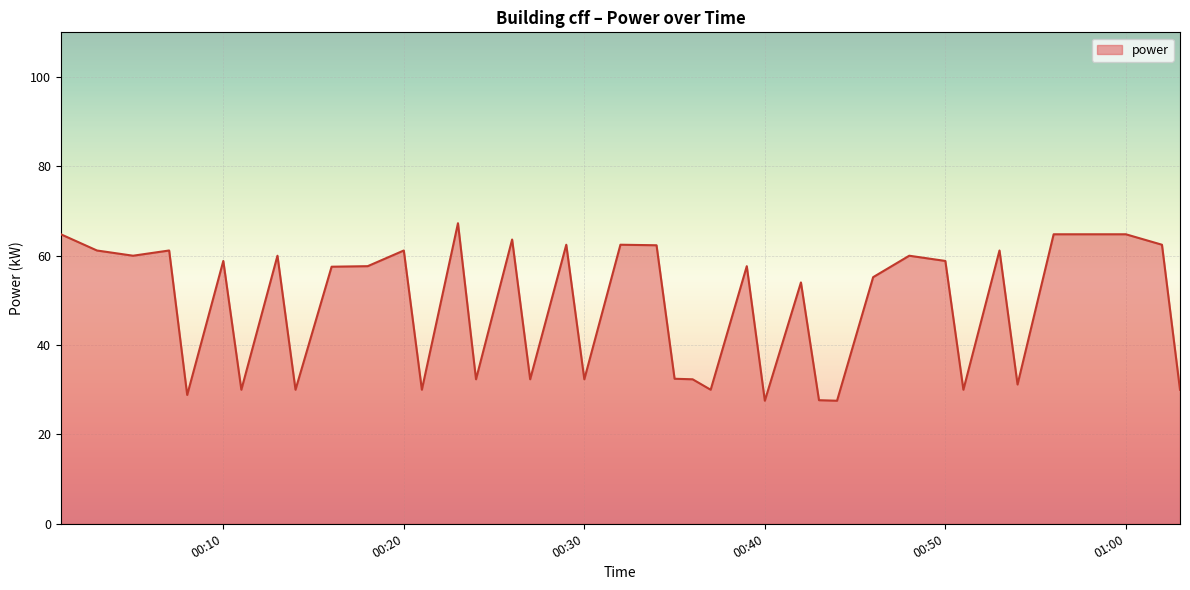

What is the difference between the maximum and minimum values?

39.7